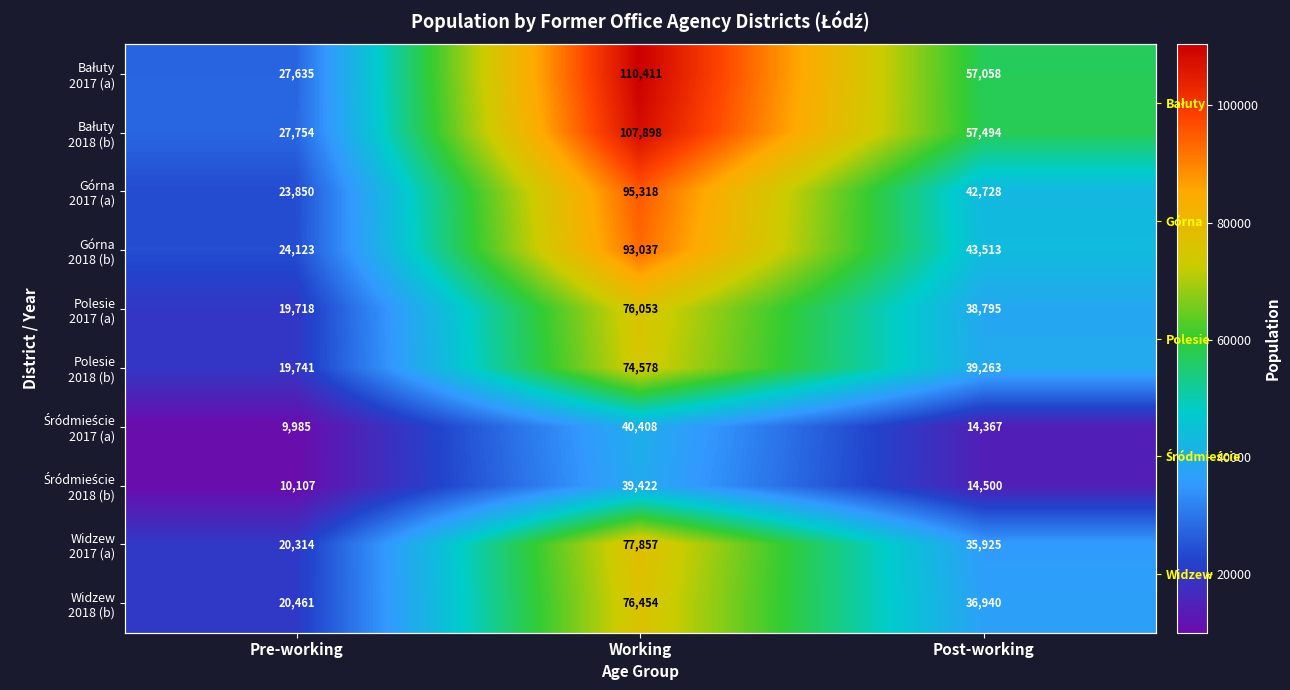

At which category does the chart reach its minimum across all series?

Pre-working